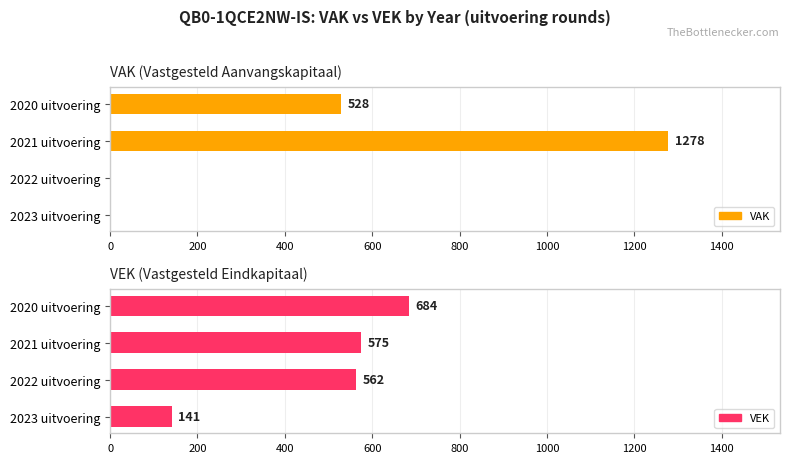

Rank the categories by VEK value from highest to lowest.

600, 400, 200, 0